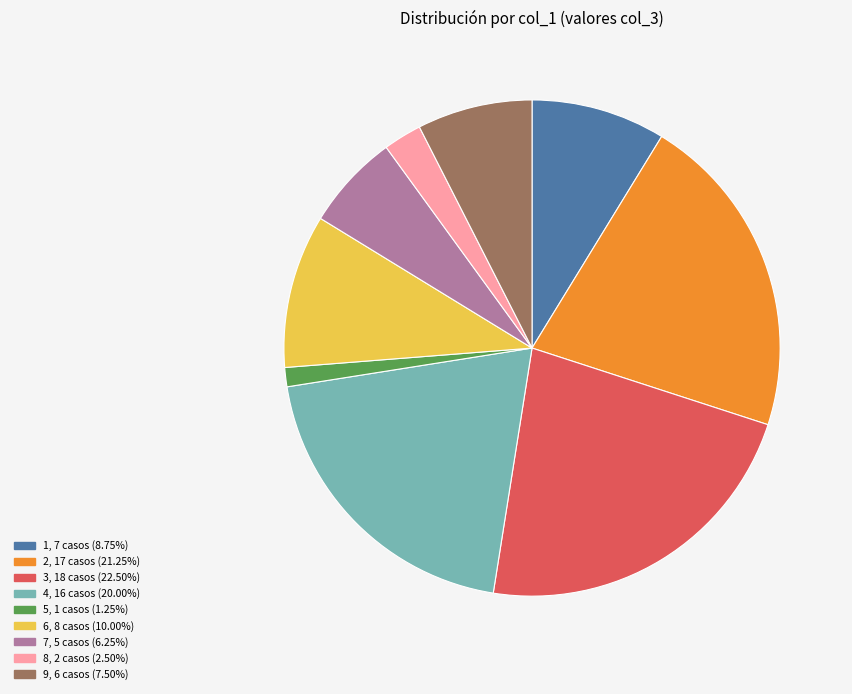

Is there a majority slice in this chart?

No